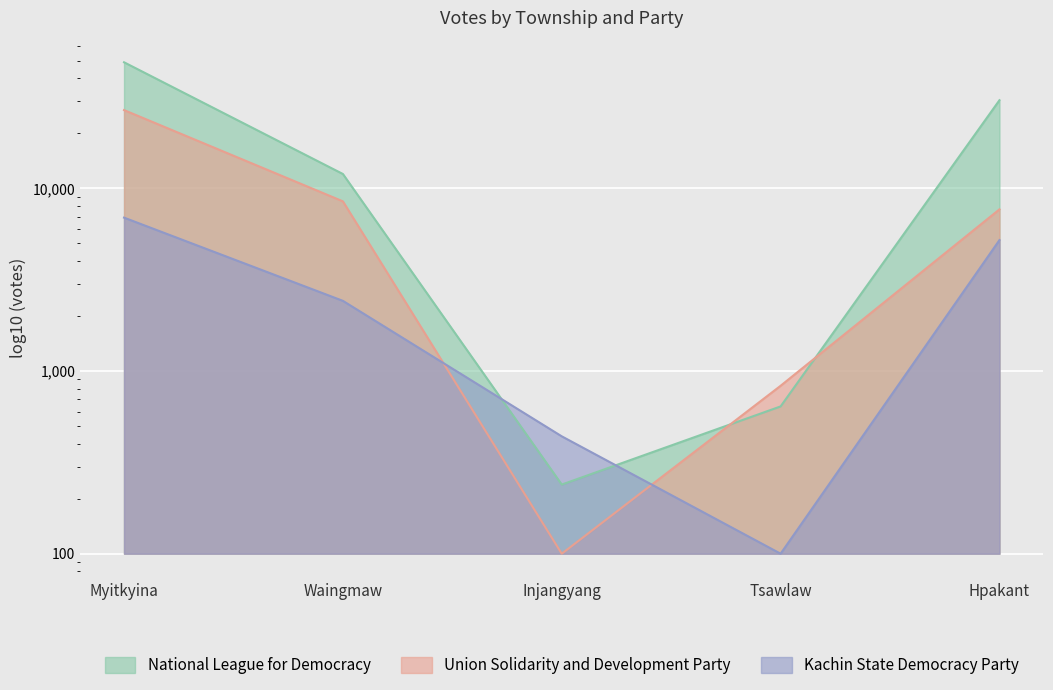

Where is National League for Democracy nearest to the value 24600?

Hpakant